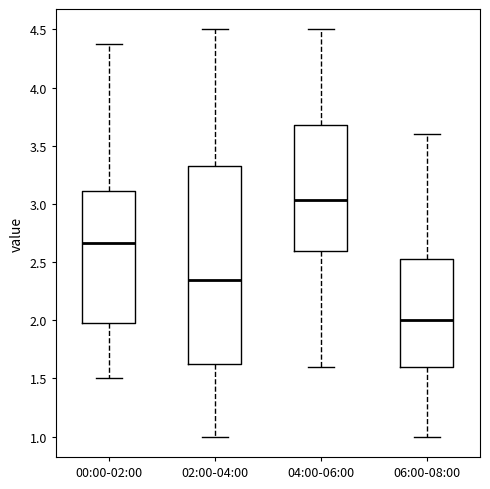

Where is the upper edge of the box for 02:00-04:00 on the y-axis? The values are not printed on the chart, so give them approximately, as read against the axis.

3.35